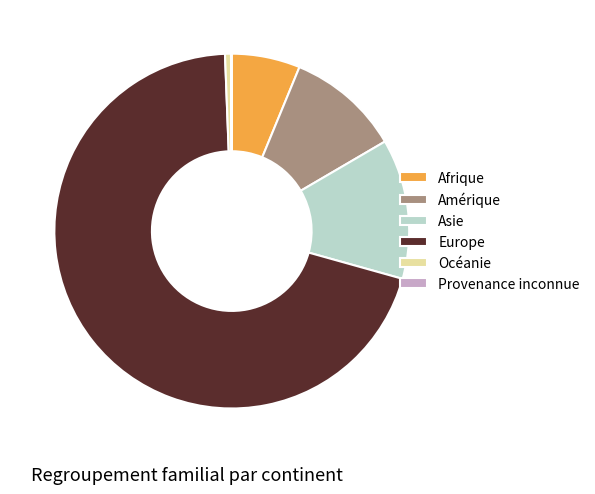

Which slice is the largest?

Europe